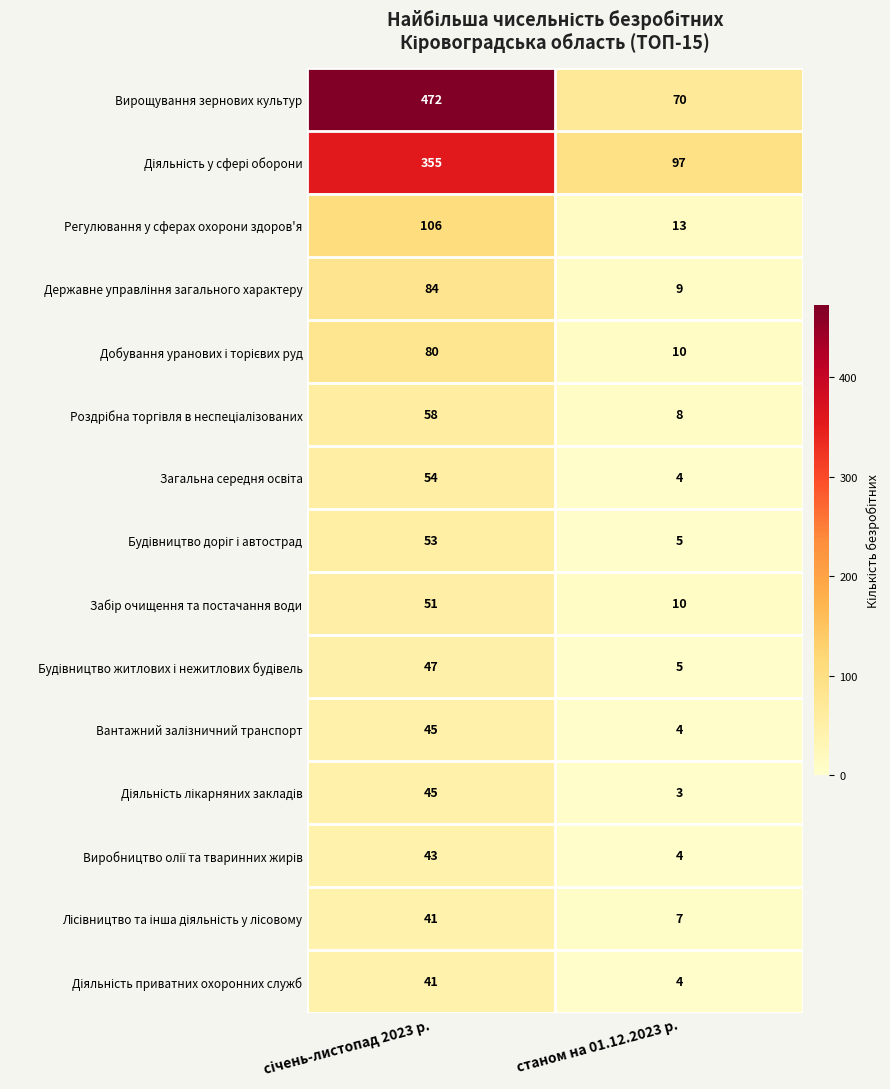

Which label corresponds to the smallest value in the chart?

станом на 01.12.2023 р.